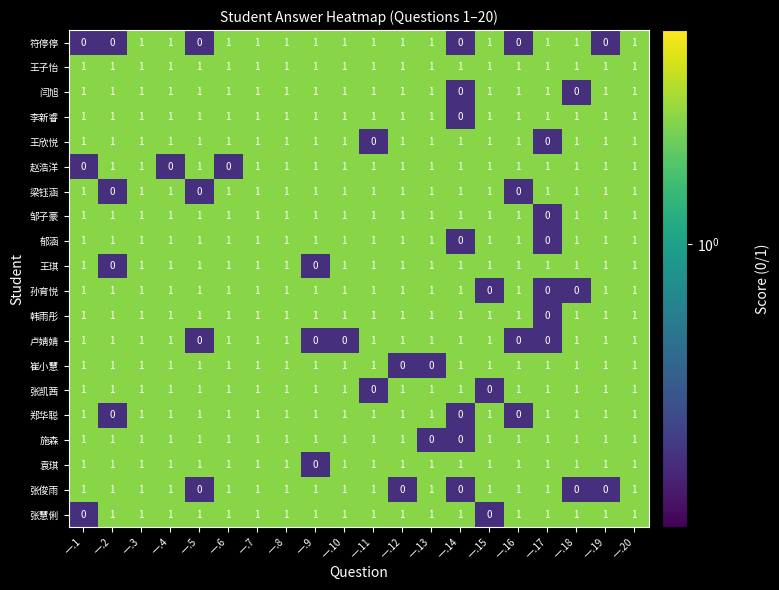

True or false: 王欣悦 has a value of 0 at 一.1.

False